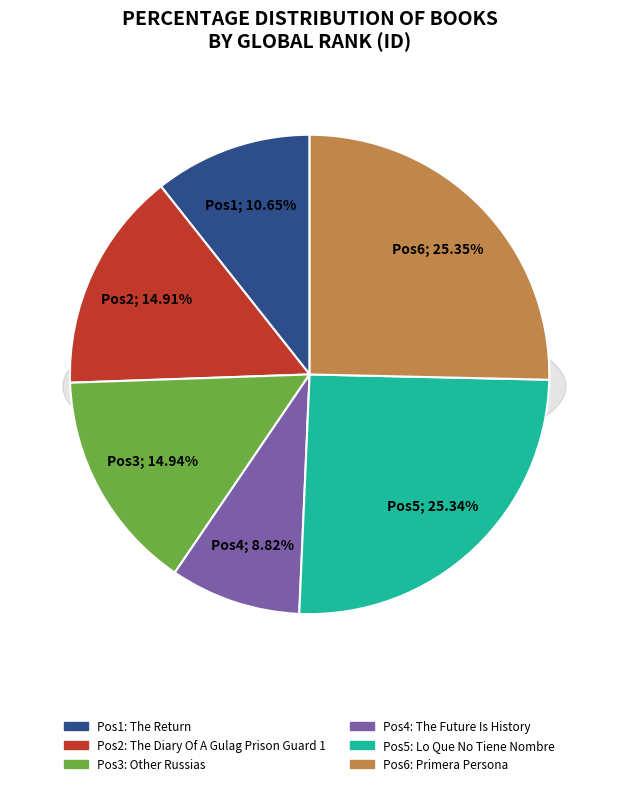

What percentage do Other Russias and Lo Que No Tiene Nombre together represent?

40.3%